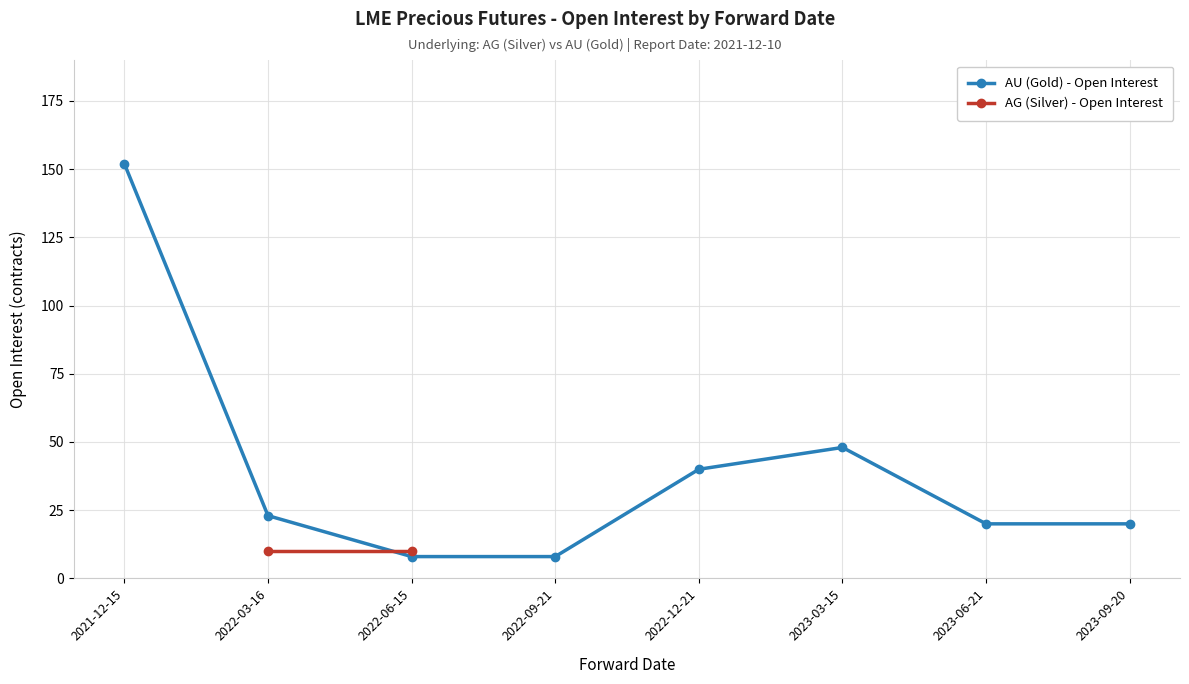

Reading left to right, extract all data points from this chart.

152	23	8	8	40	48	20	20